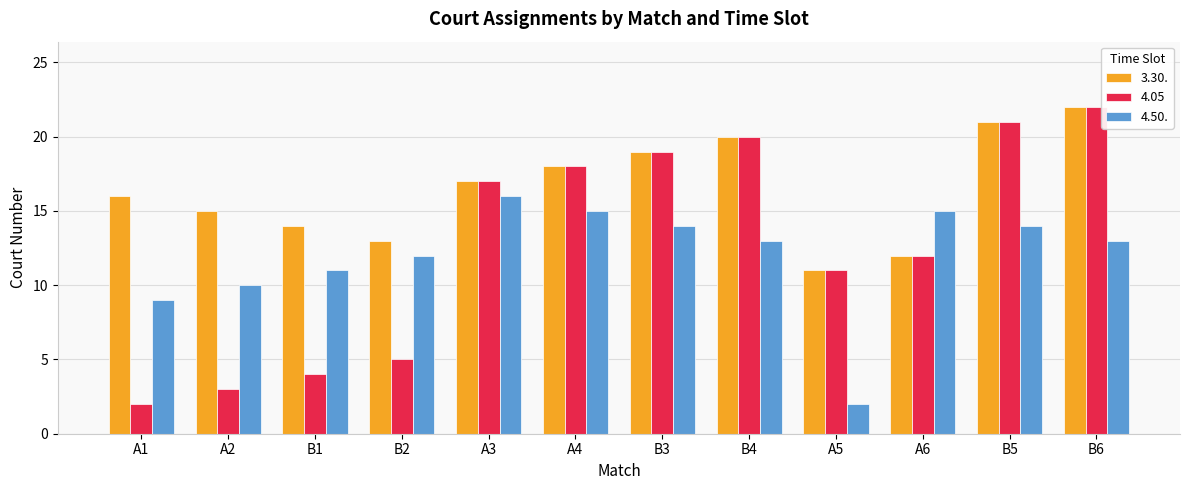

List the series in order of their overall mean, highest first.

3.30., 4.05, 4.50.